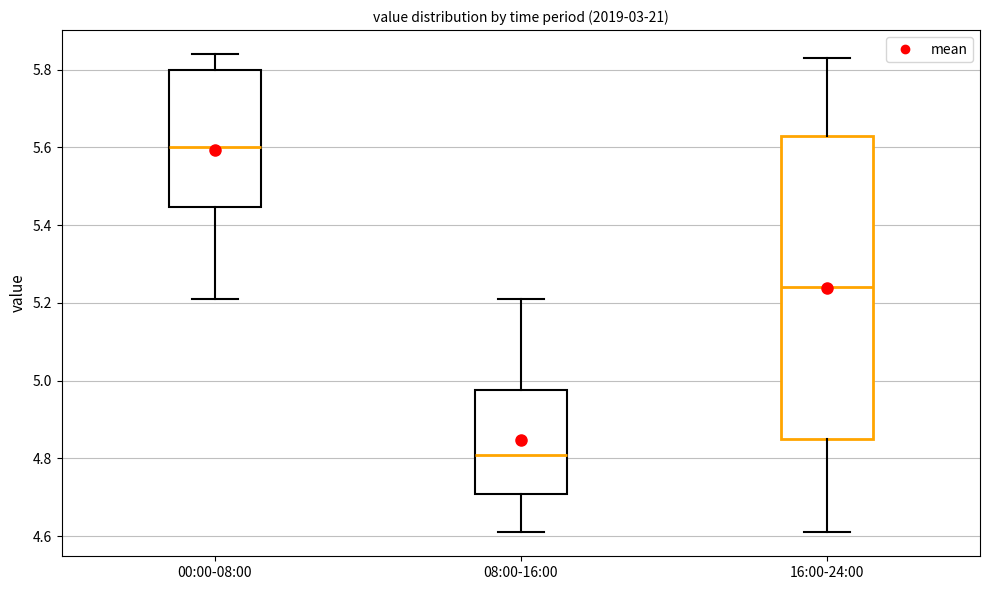

Reading left to right, transcribe this box plot: for each box, give where its median line is, the range the box spans, and where its two whiskers end, as read against the y-axis. The values are not printed on the chart, so give them approximately, as read against the axis.

00:00-08:00: median 5.60, box 5.44 to 5.80, whiskers 5.22 to 5.84
08:00-16:00: median 4.82, box 4.70 to 4.98, whiskers 4.62 to 5.22
16:00-24:00: median 5.24, box 4.86 to 5.64, whiskers 4.62 to 5.84